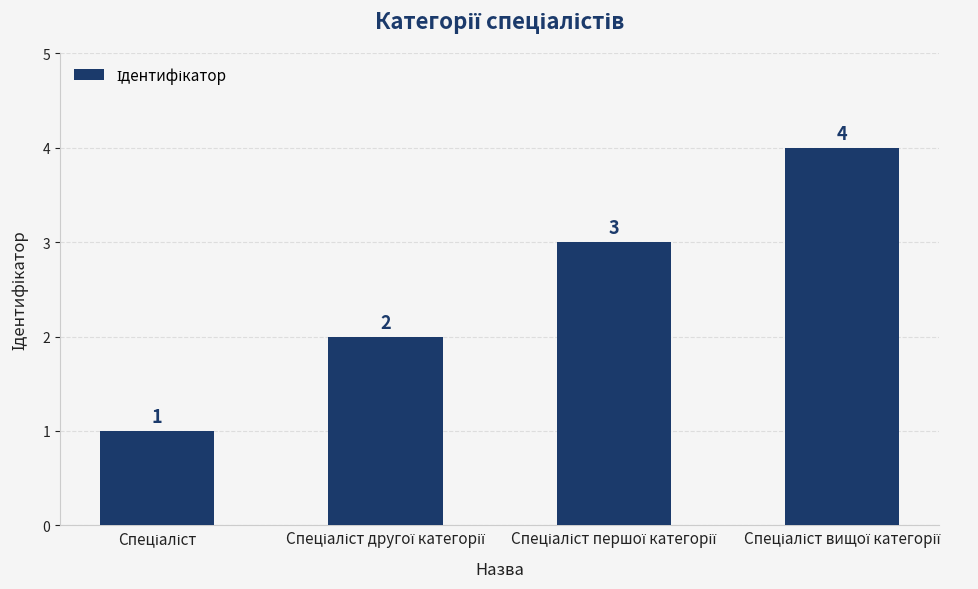

What is the difference between the maximum and minimum values?

3